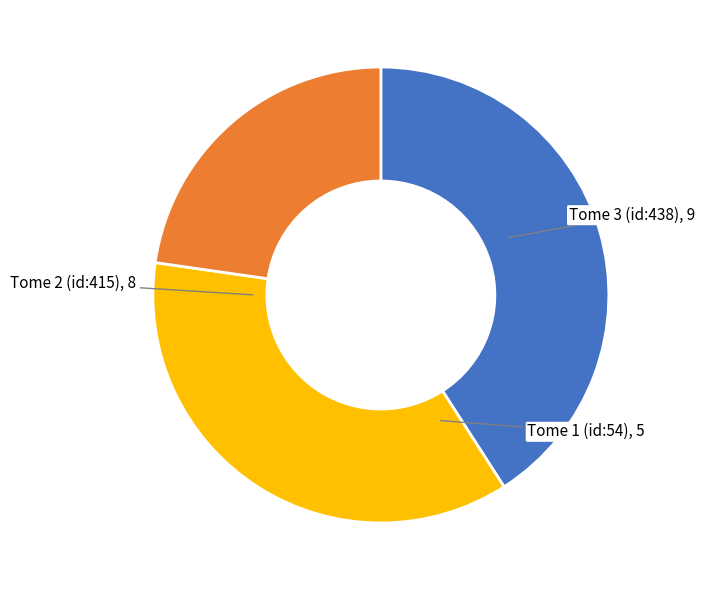

Count the number of slices in the pie.

3